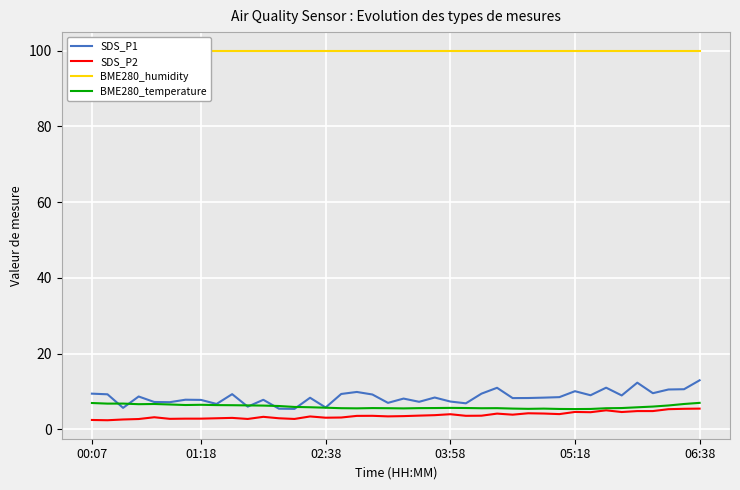

True or false: SDS_P2 and SDS_P1 cross at least once.

False